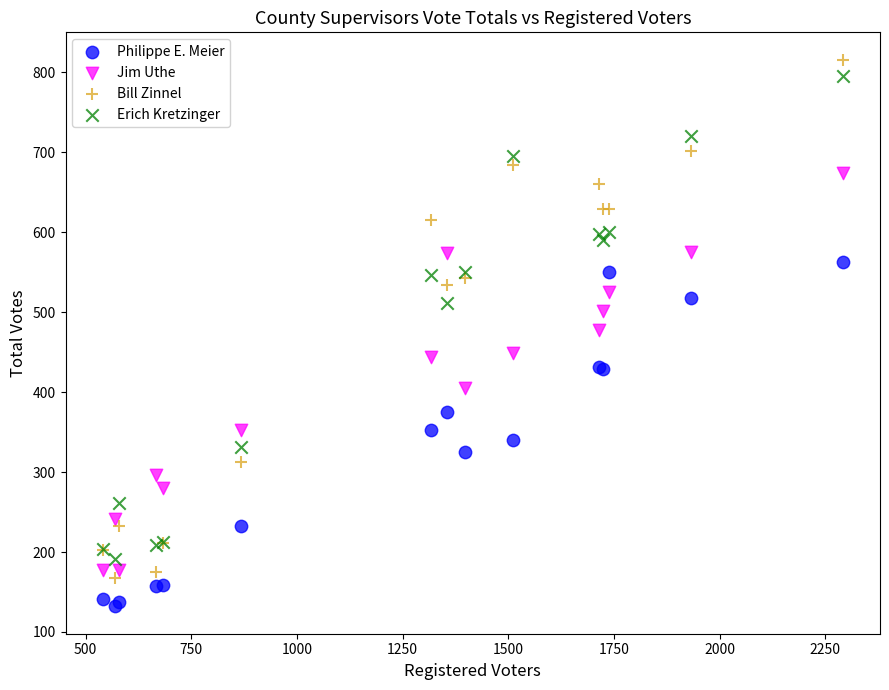

Which series has the widest spread of Y values?

Bill Zinnel